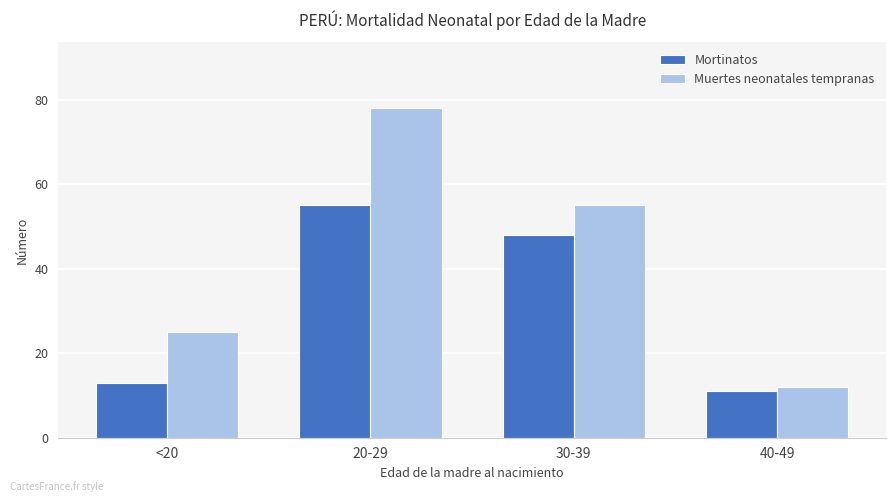

What is the difference between the maximum and minimum values in the Muertes neonatales tempranas series?

66